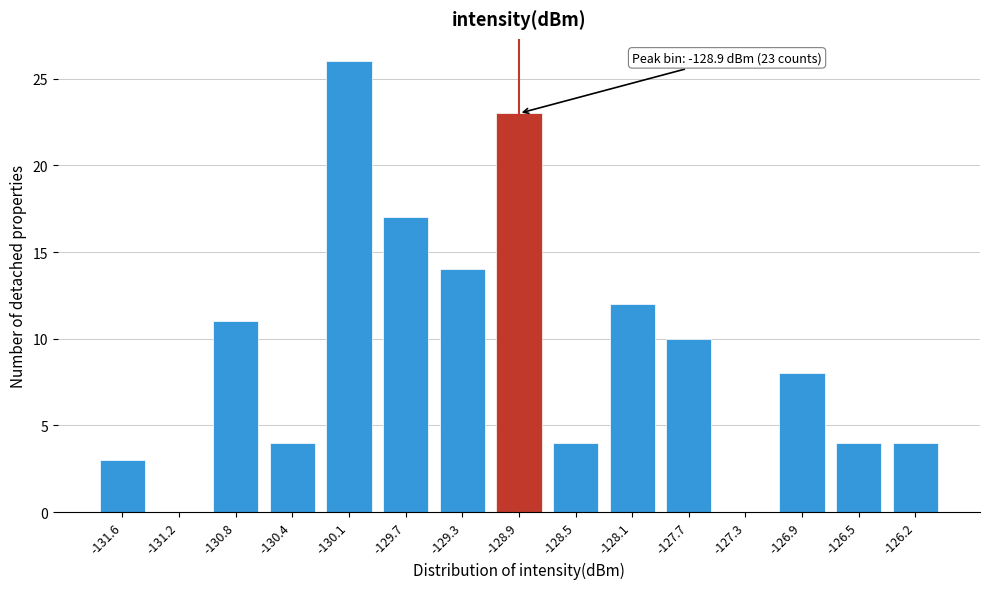

Reading left to right, transcribe all the data shown in this chart.

-131.6=3	-131.2=0	-130.8=11	-130.4=4	-130.1=26	-129.7=17	-129.3=14	-128.9=23	-128.5=4	-128.1=12	-127.7=10	-127.3=0	-126.9=8	-126.5=4	-126.2=4